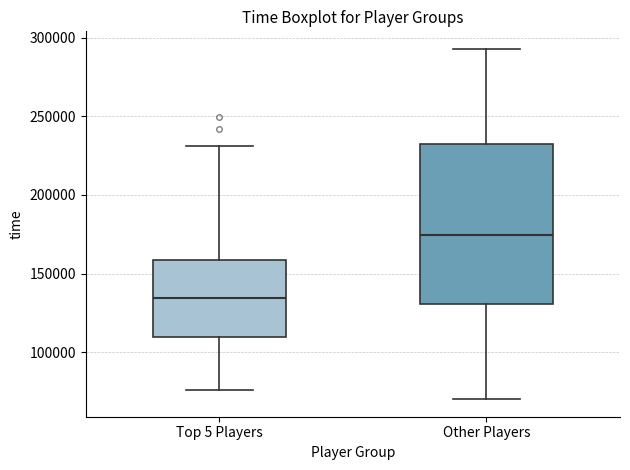

Reading left to right, transcribe this box plot: for each box, give where its median line is, the range the box spans, and where its two whiskers end, as read against the y-axis. The values are not printed on the chart, so give them approximately, as read against the axis.

Top 5 Players: median 135000, box 110000 to 160000, whiskers 75000 to 230000
Other Players: median 175000, box 130000 to 235000, whiskers 70000 to 295000